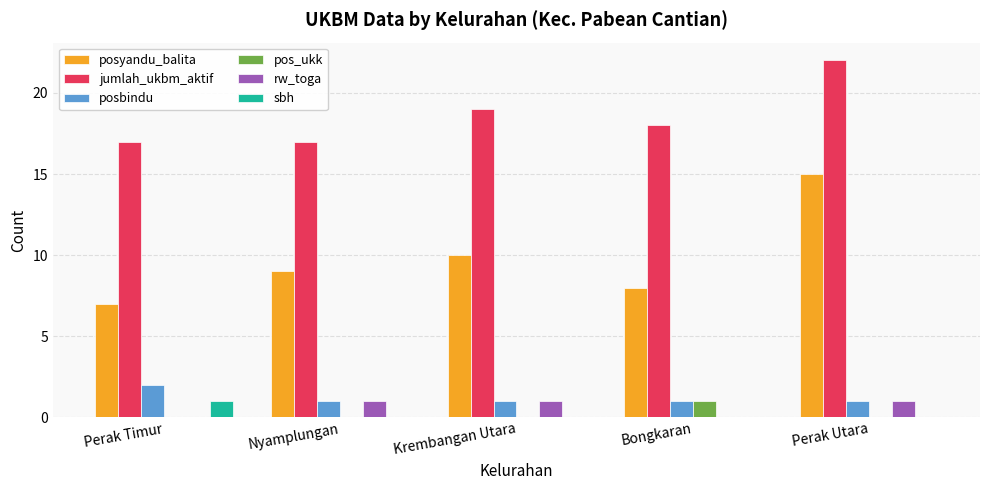

Which series changed the most between Nyamplungan and Perak Utara?

posyandu_balita